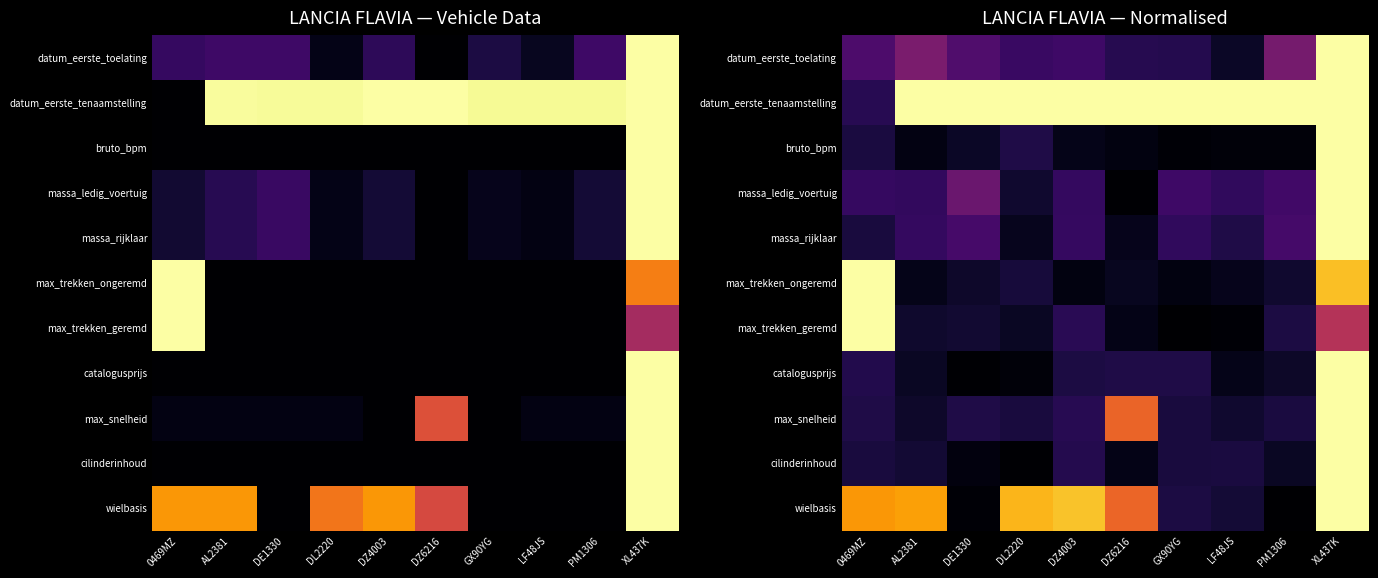

At which label does wielbasis reach its minimum?

PM1306